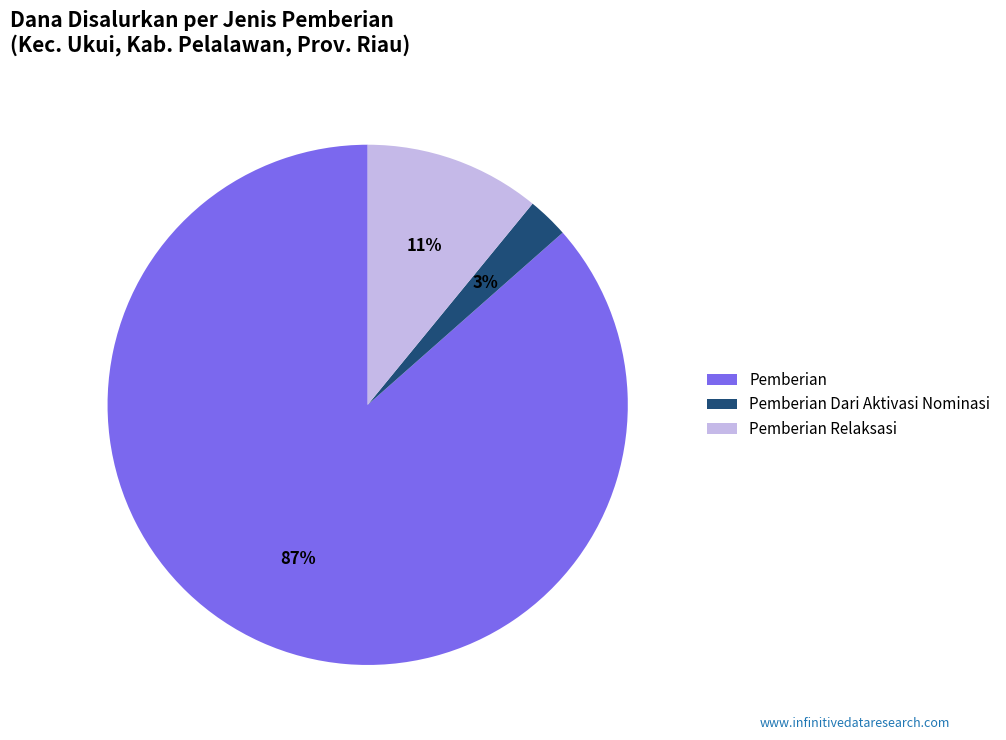

The Pemberian slice represents 99% of the pie. True or false?

False